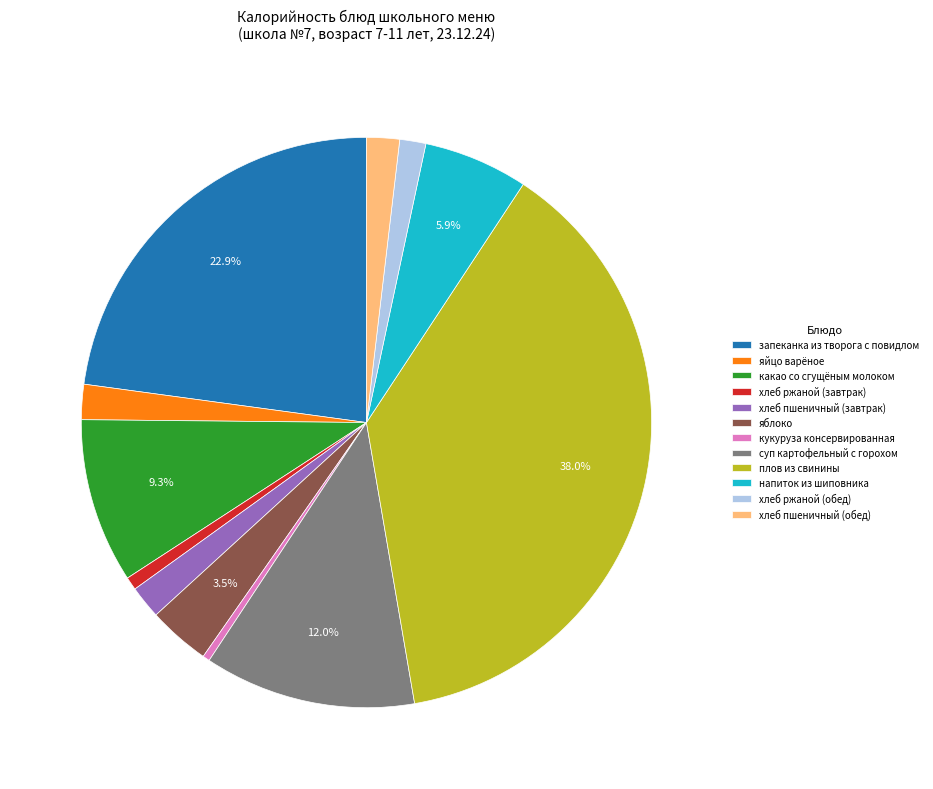

To the nearest percent, what percentage of the pie is суп картофельный с горохом?

12%